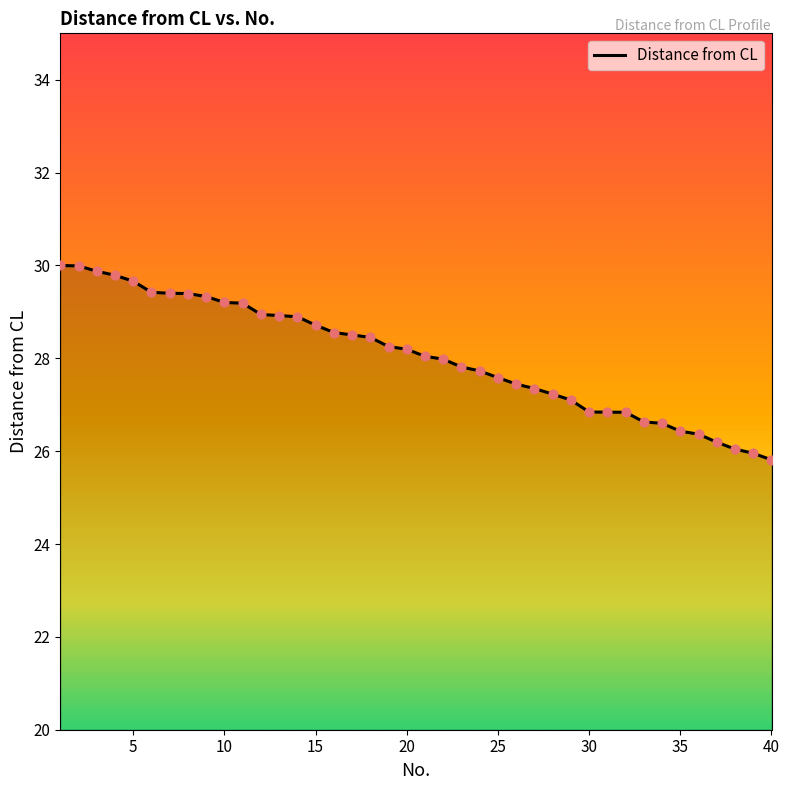

What is the greatest value displayed?

30.0